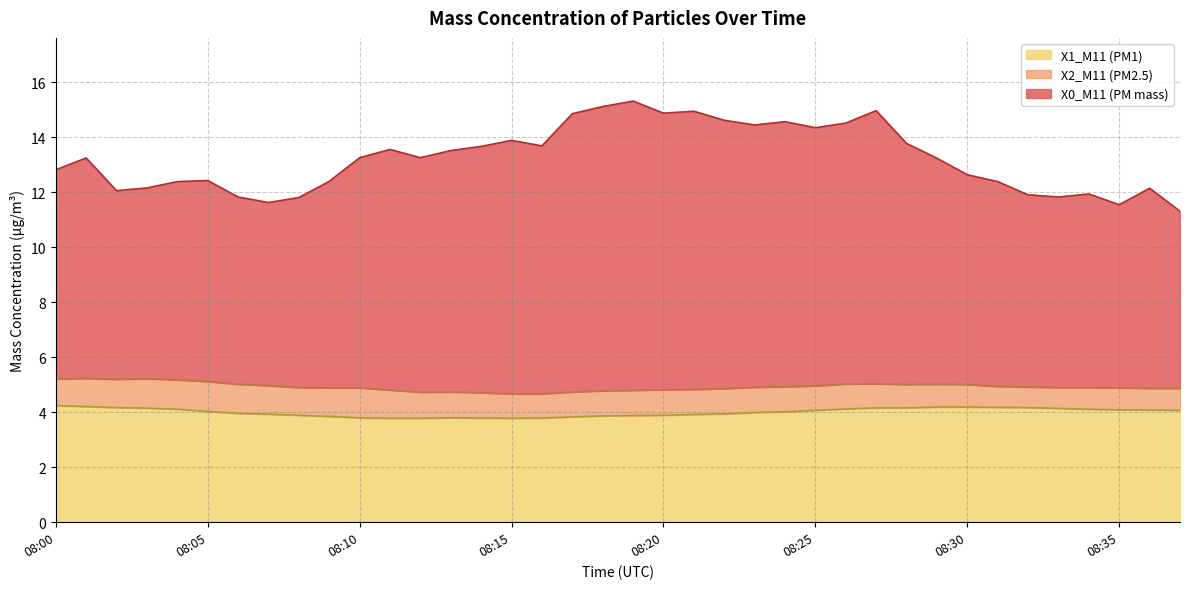

In X2_M11 (PM2.5), how many points are higher than both neighbors (excluding endpoints)?

5